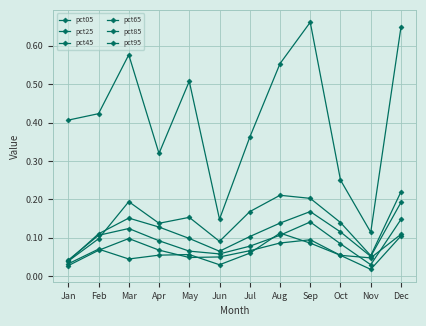

Is this an area chart (filled region under the line)?

No